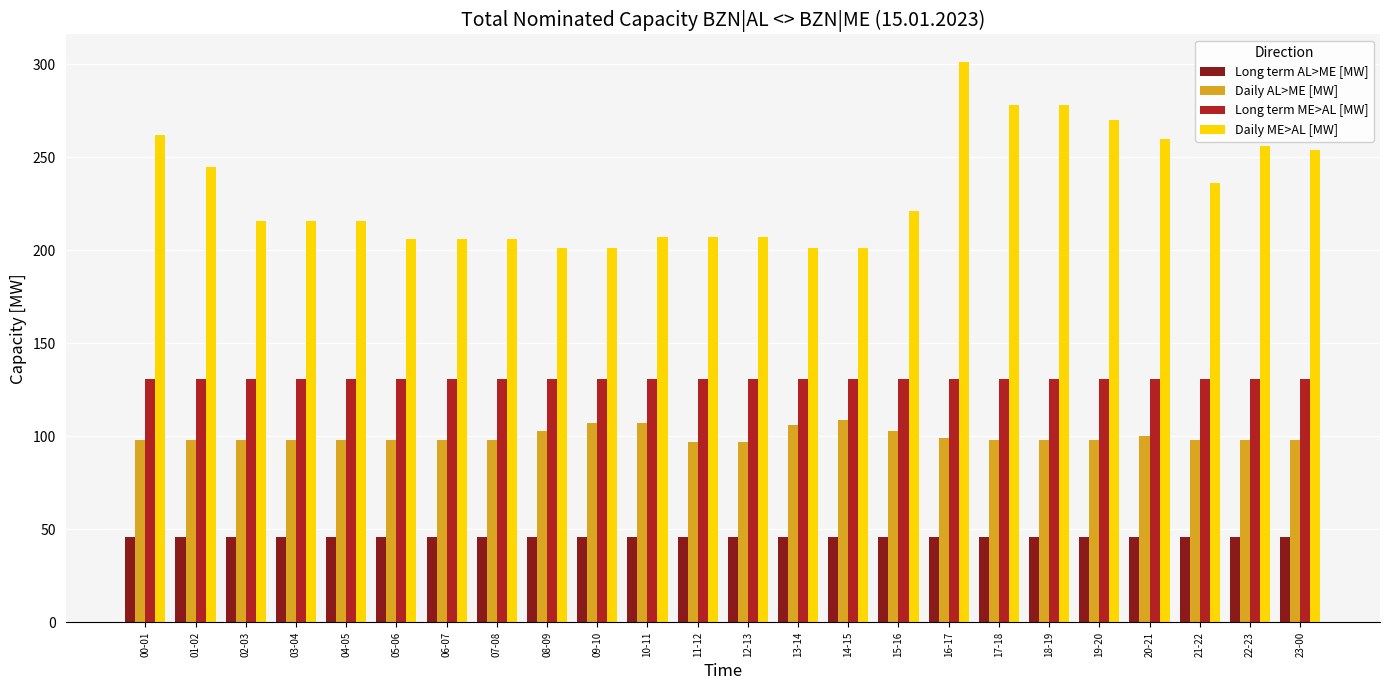

Which series has the largest range (max minus min)?

Daily ME>AL [MW]